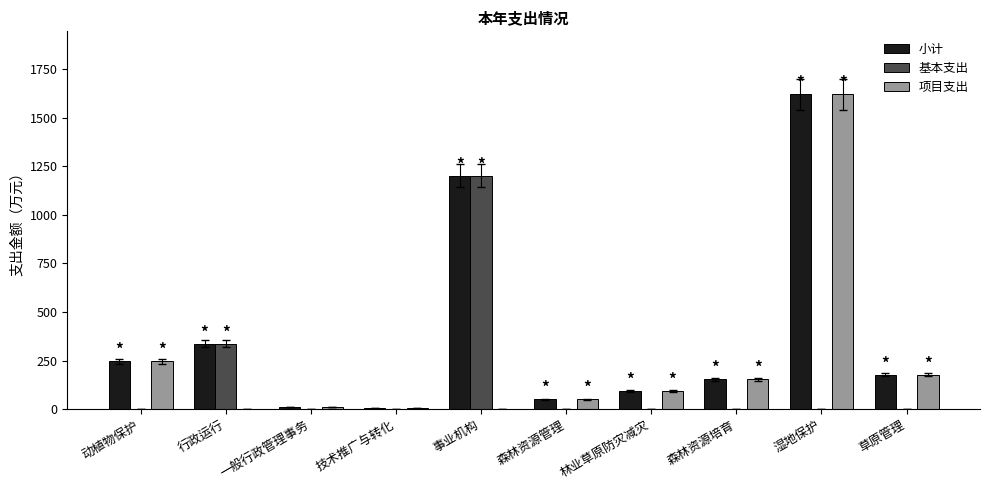

At which category is the sum across all series the highest?

湿地保护